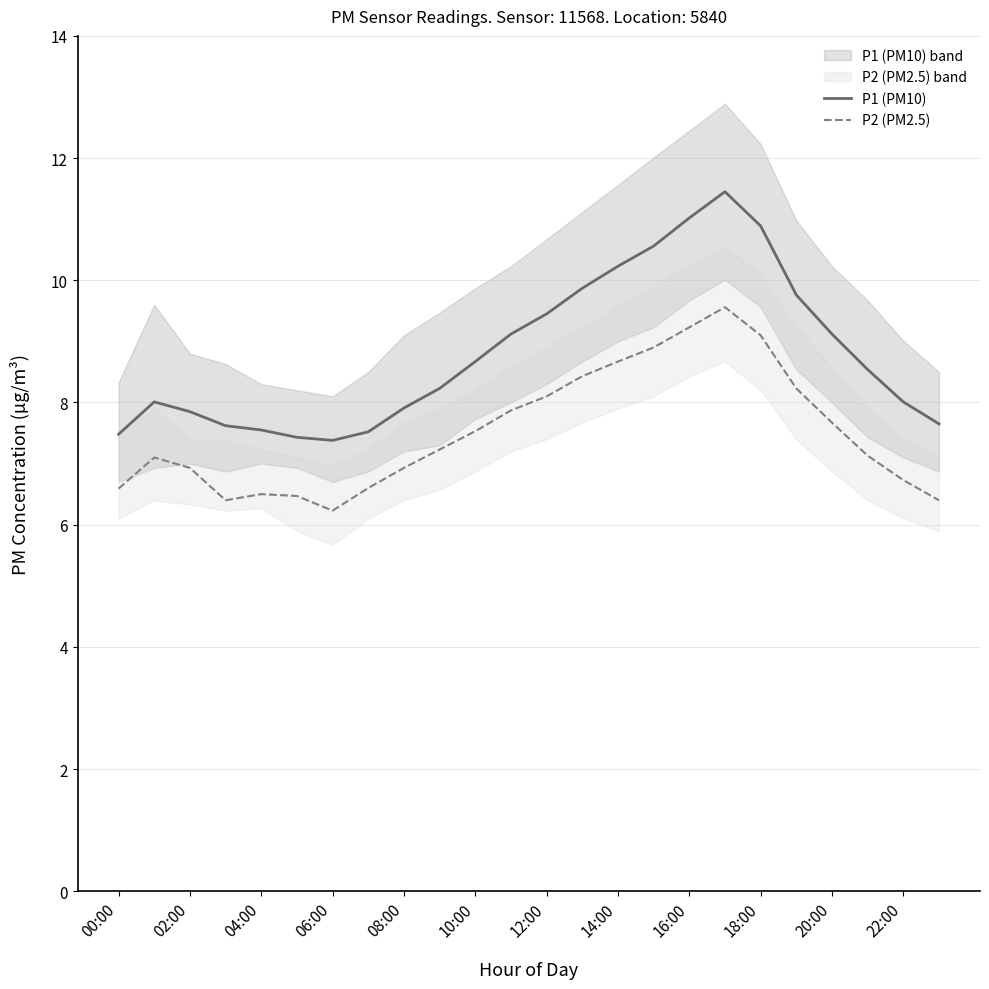

True or false: P1 (PM10) and P2 (PM2.5) cross at least once.

False